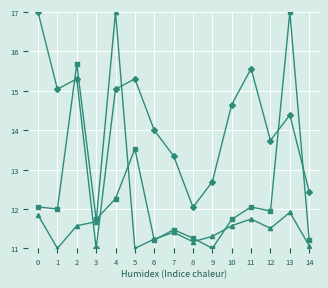

What is the spread (max minus min) of values at 13?

5.1